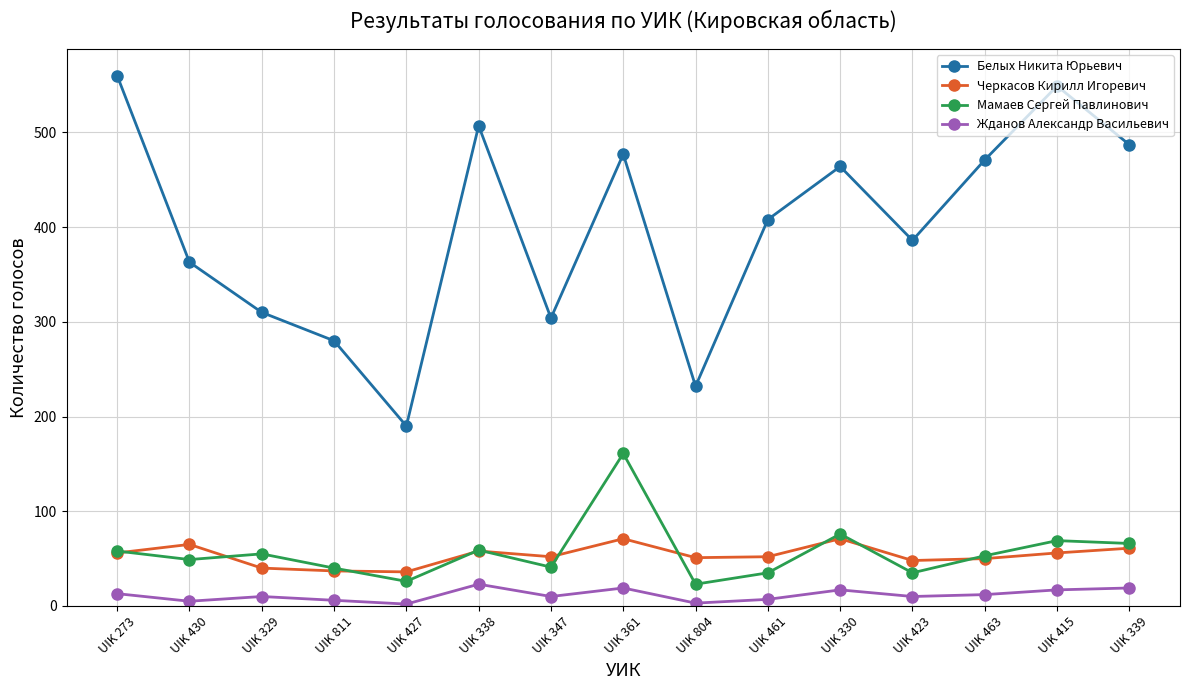

The value of Белых Никита Юрьевич at UIK 338 is 507. True or false?

True